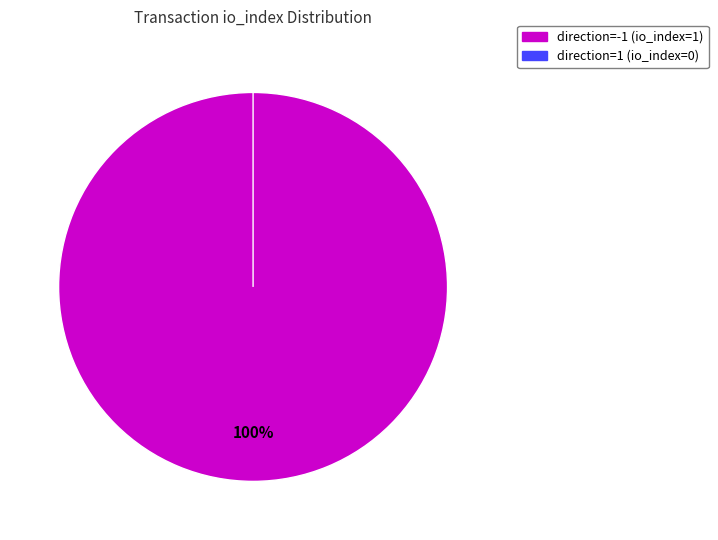

Count the number of slices in the pie.

2